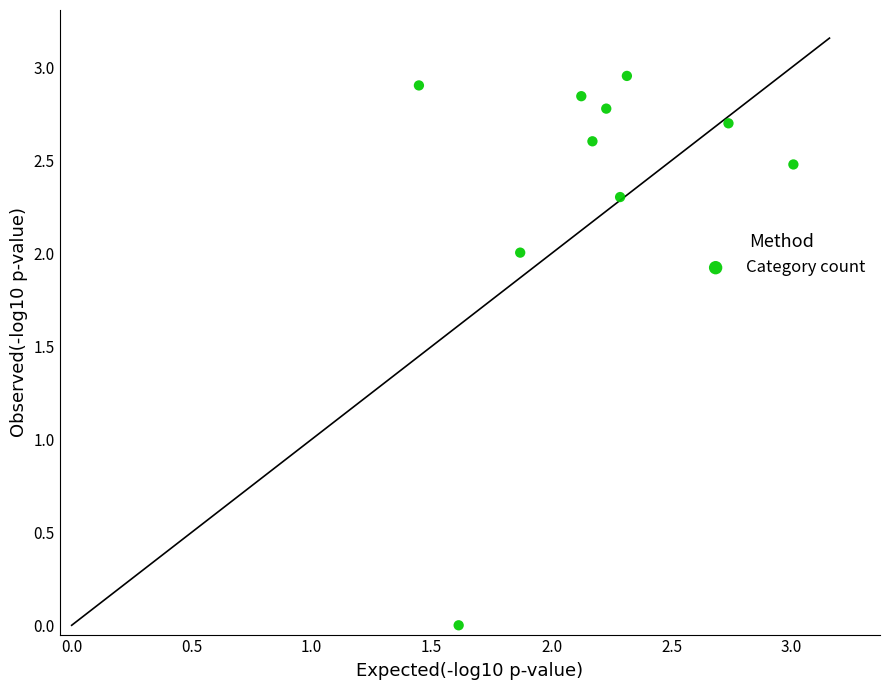

What is the range of X values (max minus min)?

1.6